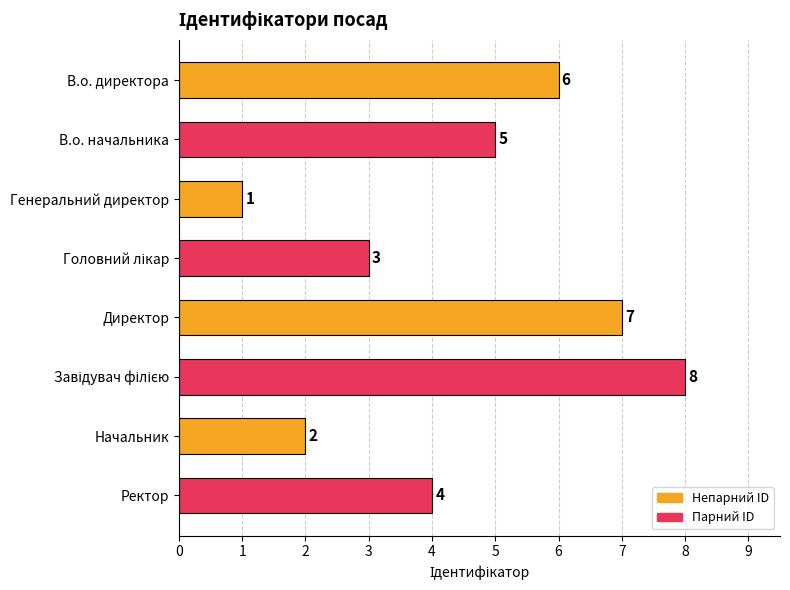

True or false: the data shows 7 at Директор.

True